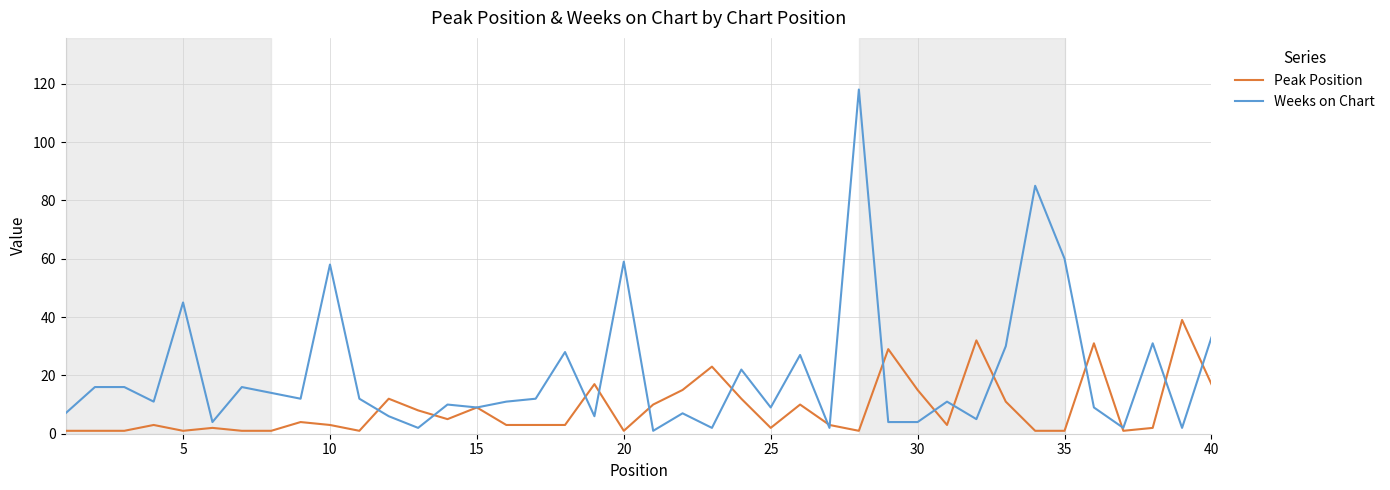

Which series has the largest total across all categories?

Weeks on Chart